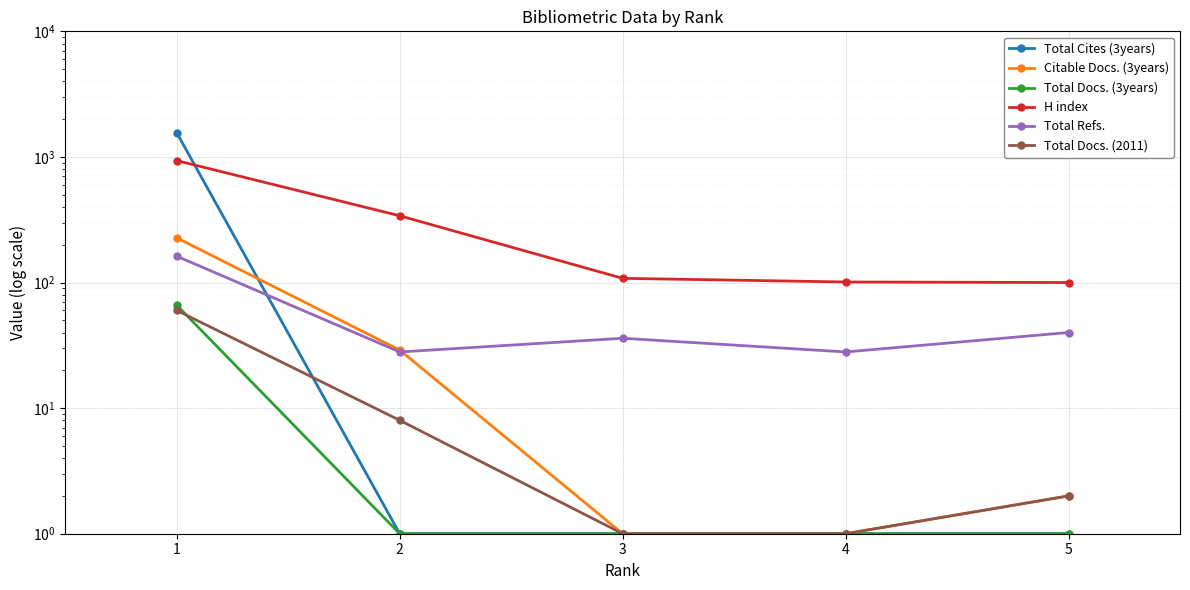

How many data points in Total Docs. (3years) are above 1?

1